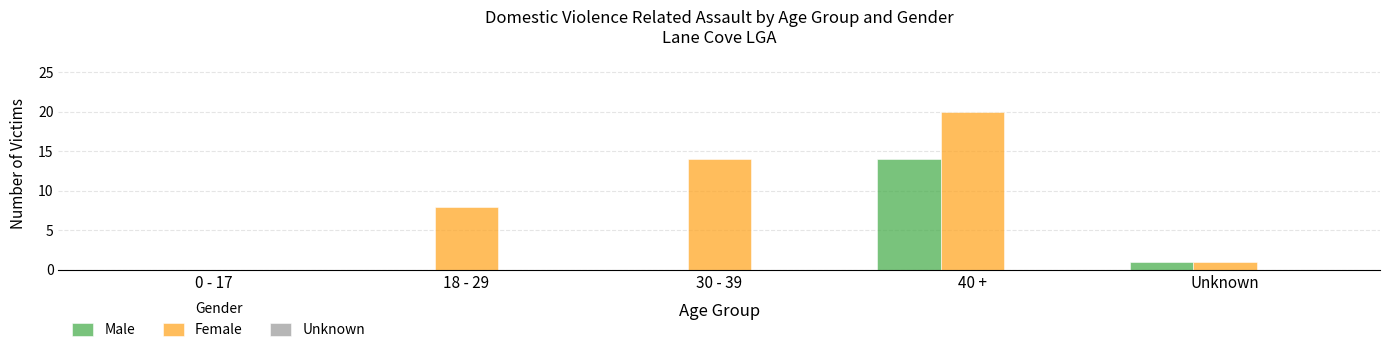

What is the total value across all series at 18 - 29?

8